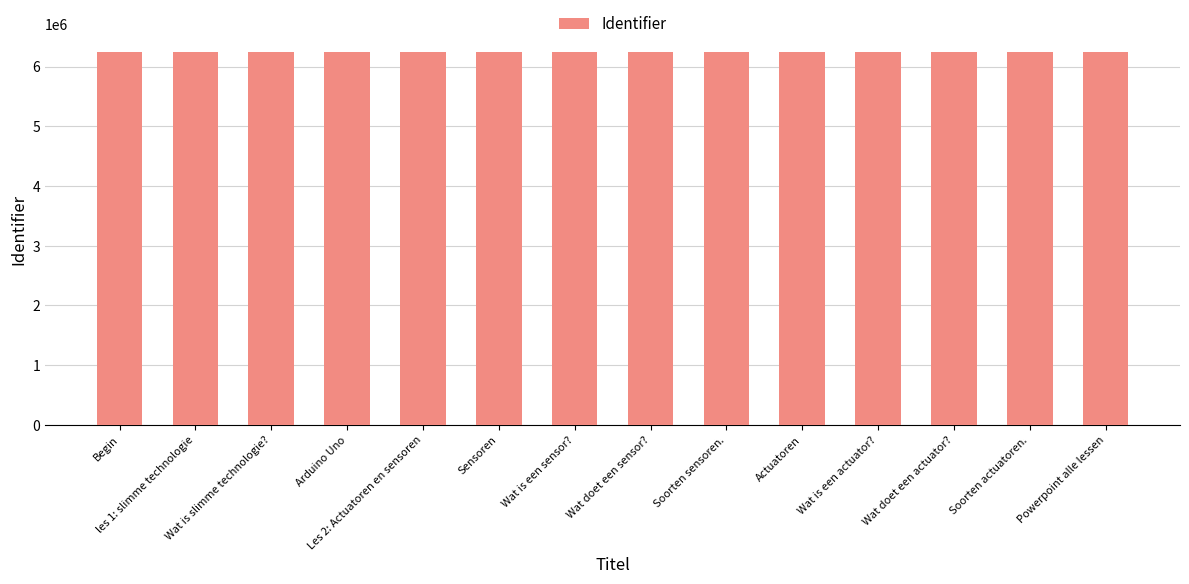

What value does the data have at Wat doet een sensor??

6237513